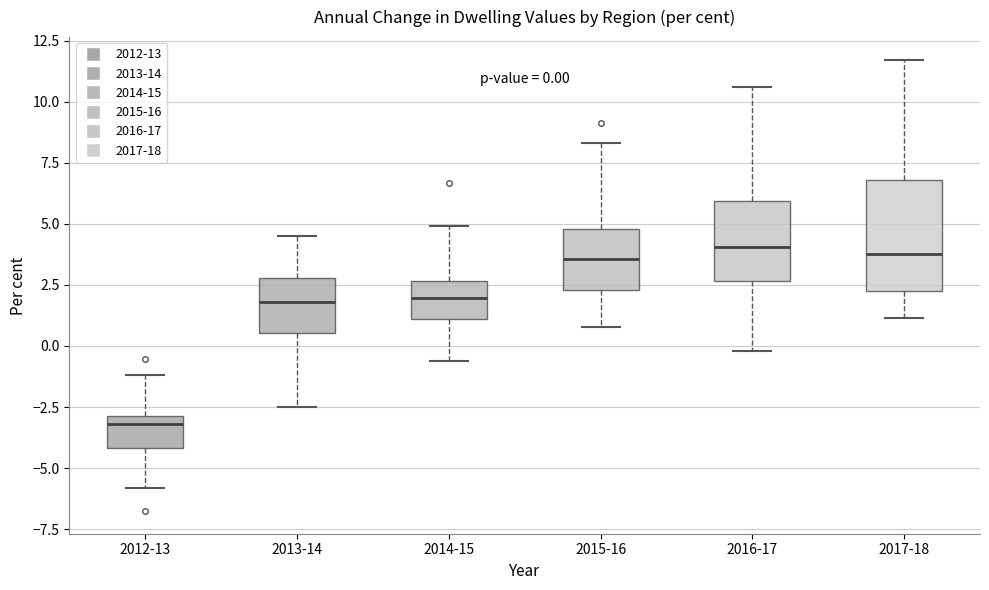

Comparing the boxes themselves (not the whiskers), which one is the tallest?

2017-18